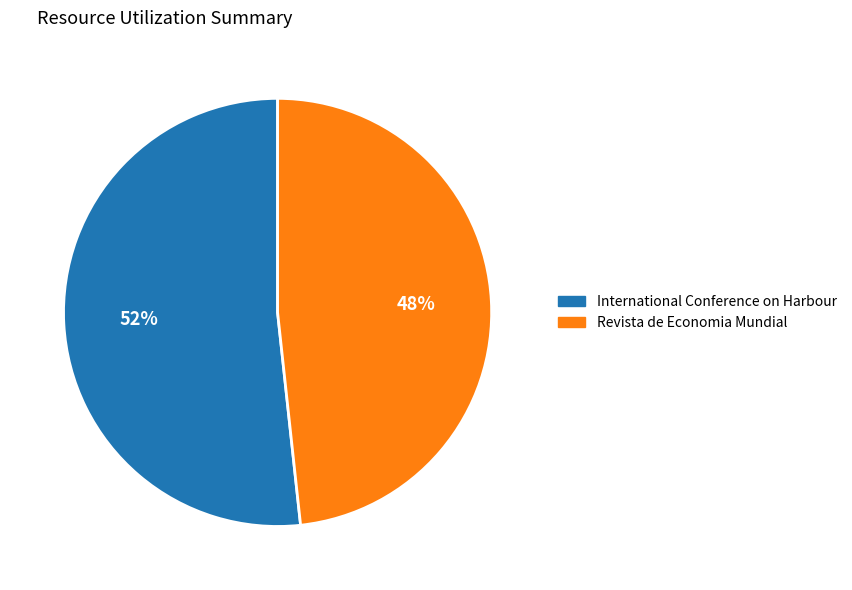

What is the largest slice in the pie chart?

International Conference on Harbour